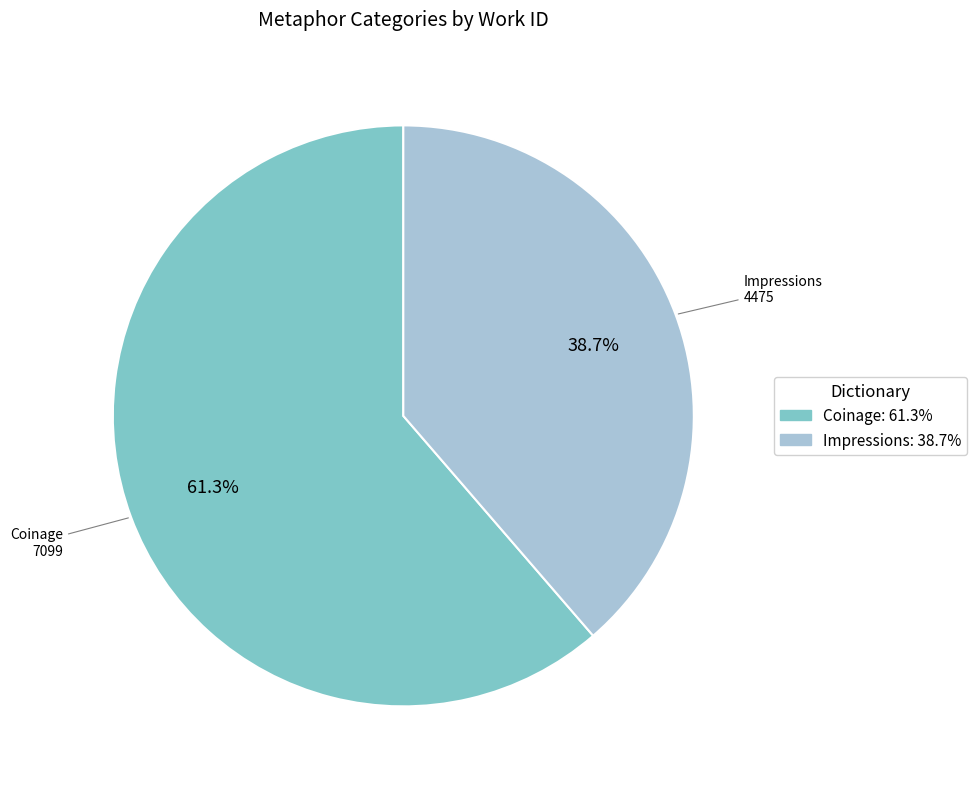

What portion of the pie excludes Coinage?

38.7%